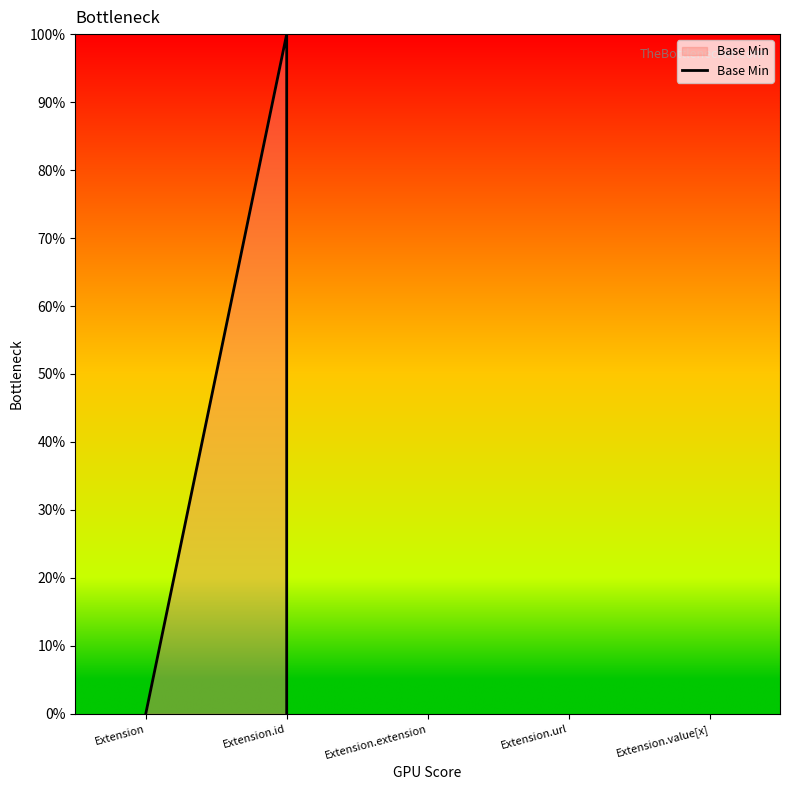

Rank the categories by value from lowest to highest.

Extension, Extension, Extension, Extension.id, Extension.id